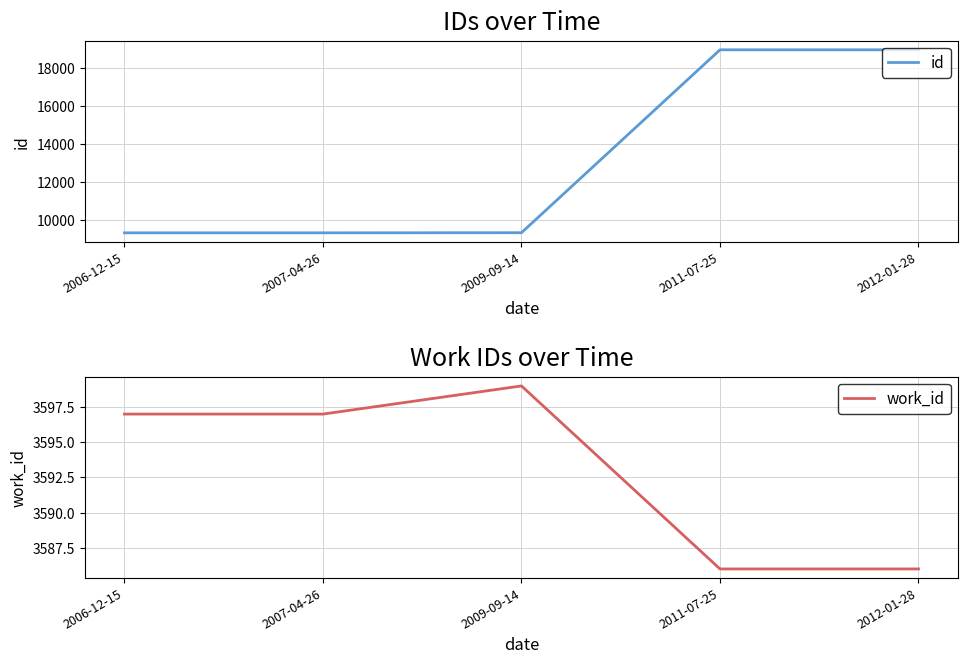

What is the lowest value of the work_id series?

3586